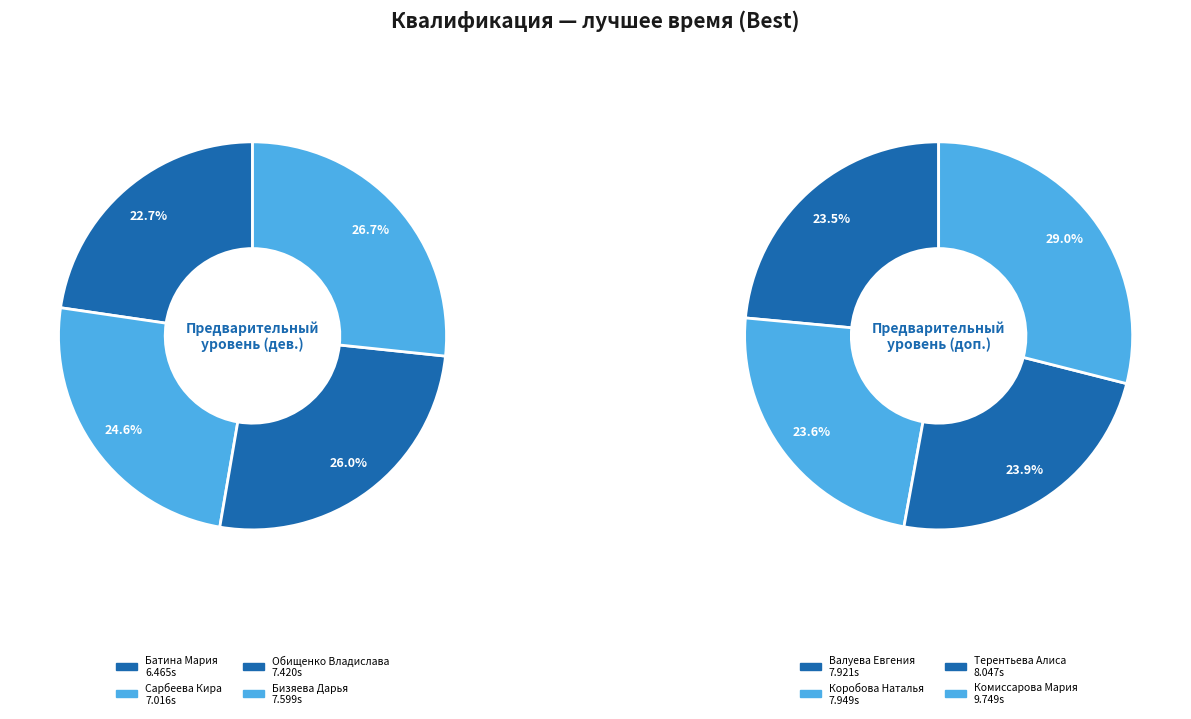

Which category has the biggest portion of the pie?

Комиссарова Мария